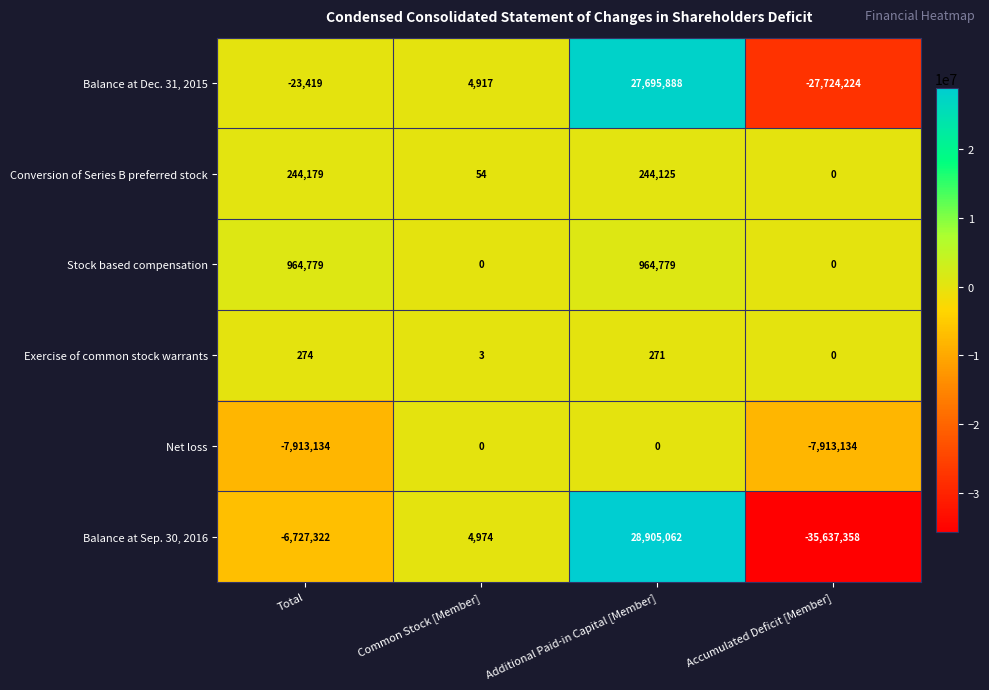

What is the difference between the maximum and minimum values in the Stock based compensation series?

964779